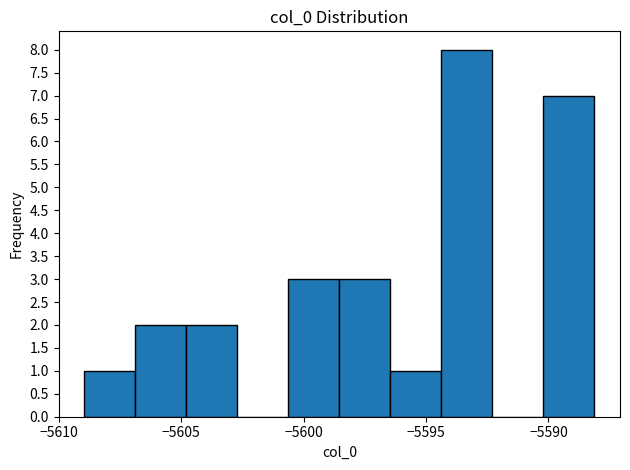

Reading left to right, list every bar in this chart as the range it spans on the x-axis followed by its height. Neither the bar edges nor the heights are printed on the chart, so give them approximately, as read against the axes.

-5609.0 to -5607.0: 1
-5607.0 to -5605.0: 2
-5605.0 to -5602.5: 2
-5602.5 to -5600.5: 0
-5600.5 to -5598.5: 3
-5598.5 to -5596.5: 3
-5596.5 to -5594.5: 1
-5594.5 to -5592.5: 8
-5592.5 to -5590.0: 0
-5590.0 to -5588.0: 7